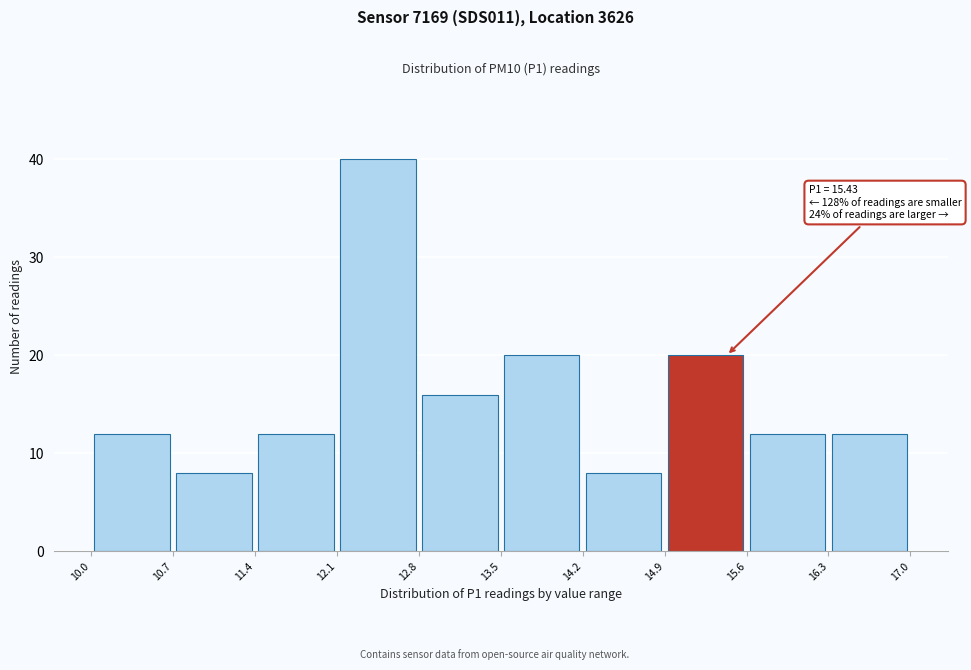

Which range on the x-axis has the tallest bar?

12.1 to 12.8